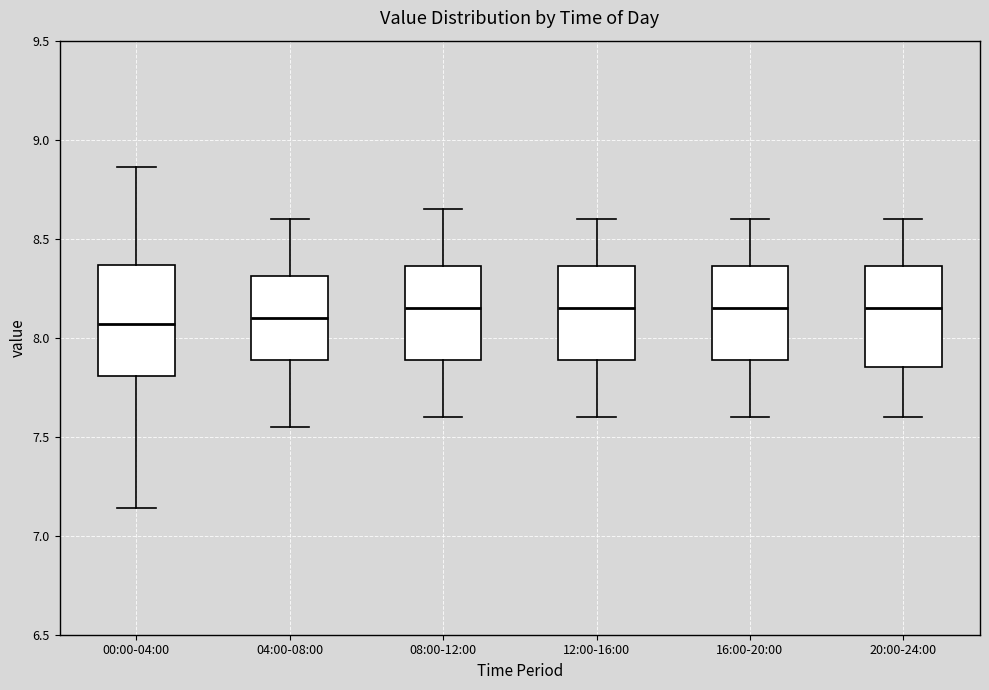

Reading left to right, transcribe this box plot: for each box, give where its median line is, the range the box spans, and where its two whiskers end, as read against the y-axis. The values are not printed on the chart, so give them approximately, as read against the axis.

00:00-04:00: median 8.05, box 7.80 to 8.35, whiskers 7.15 to 8.85
04:00-08:00: median 8.10, box 7.90 to 8.30, whiskers 7.55 to 8.60
08:00-12:00: median 8.15, box 7.90 to 8.35, whiskers 7.60 to 8.65
12:00-16:00: median 8.15, box 7.90 to 8.35, whiskers 7.60 to 8.60
16:00-20:00: median 8.15, box 7.90 to 8.35, whiskers 7.60 to 8.60
20:00-24:00: median 8.15, box 7.85 to 8.35, whiskers 7.60 to 8.60